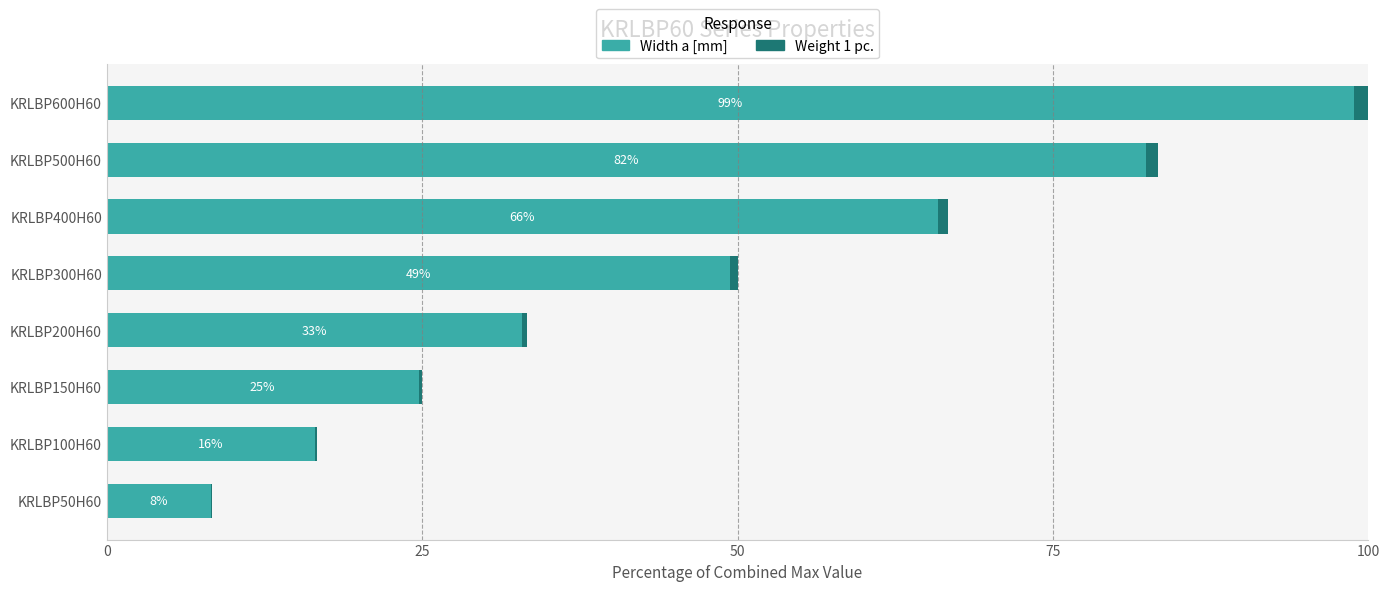

What is the sum of all Width a [mm] values?

378.9